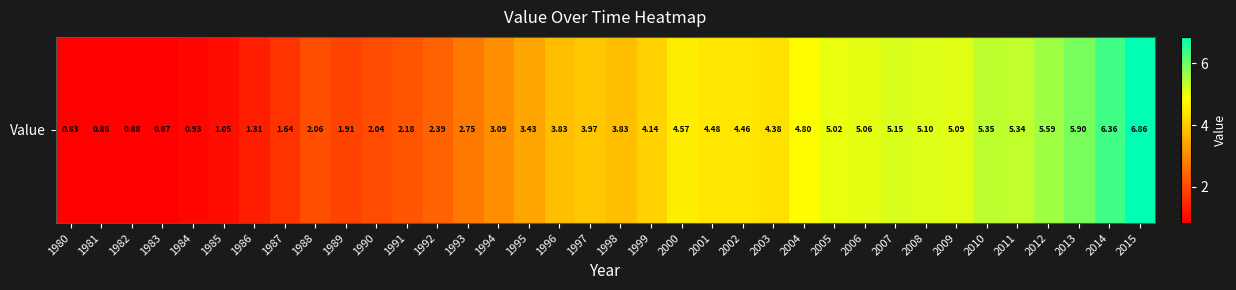

What is the difference between the maximum and minimum values?

6.0